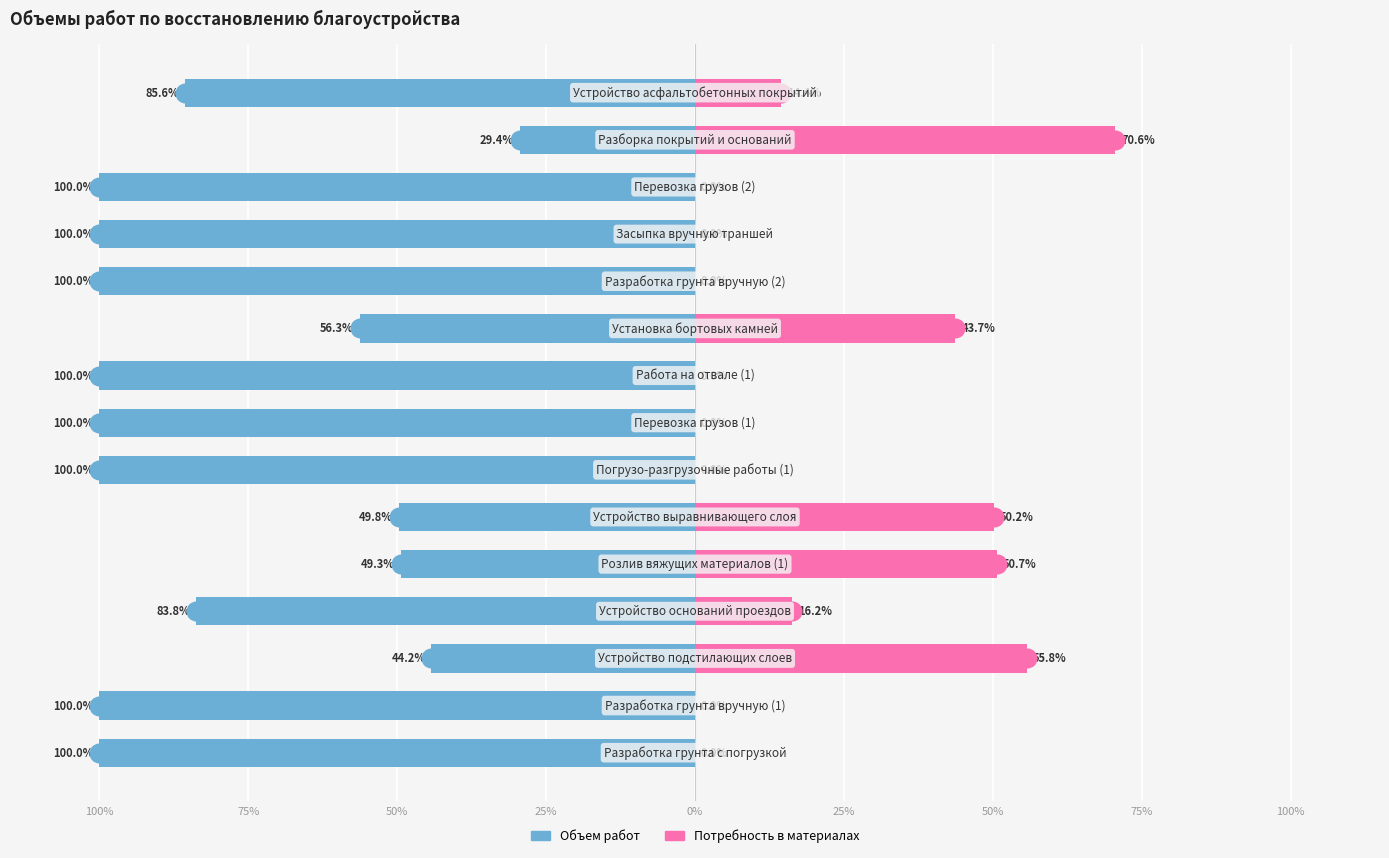

What are all the series names shown in the legend?

Объем работ, Потребность в материалах